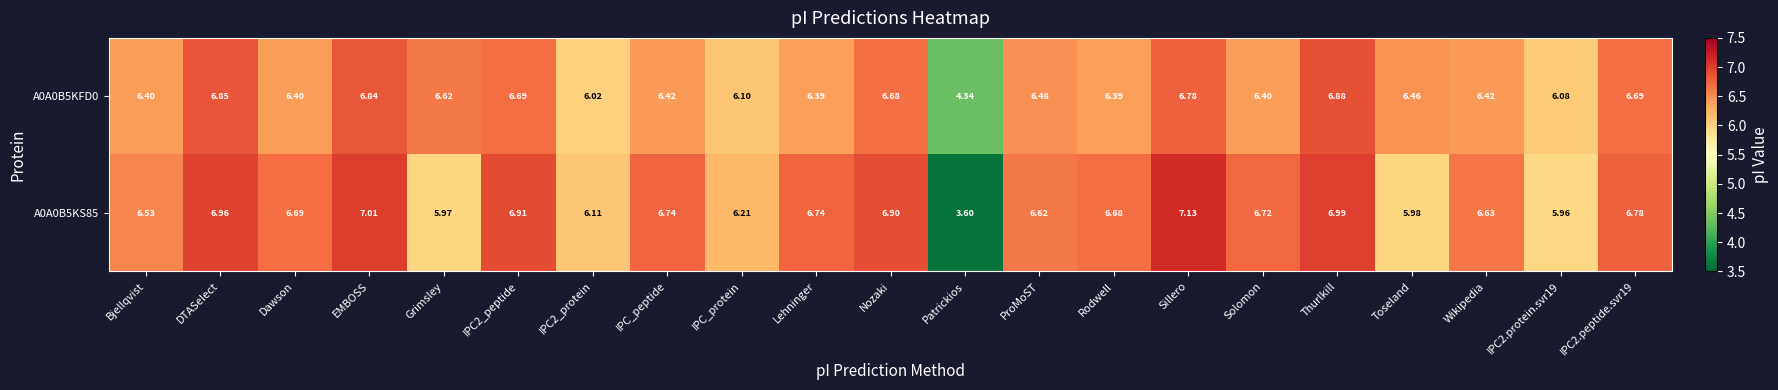

Which category has the highest value across all series?

Sillero